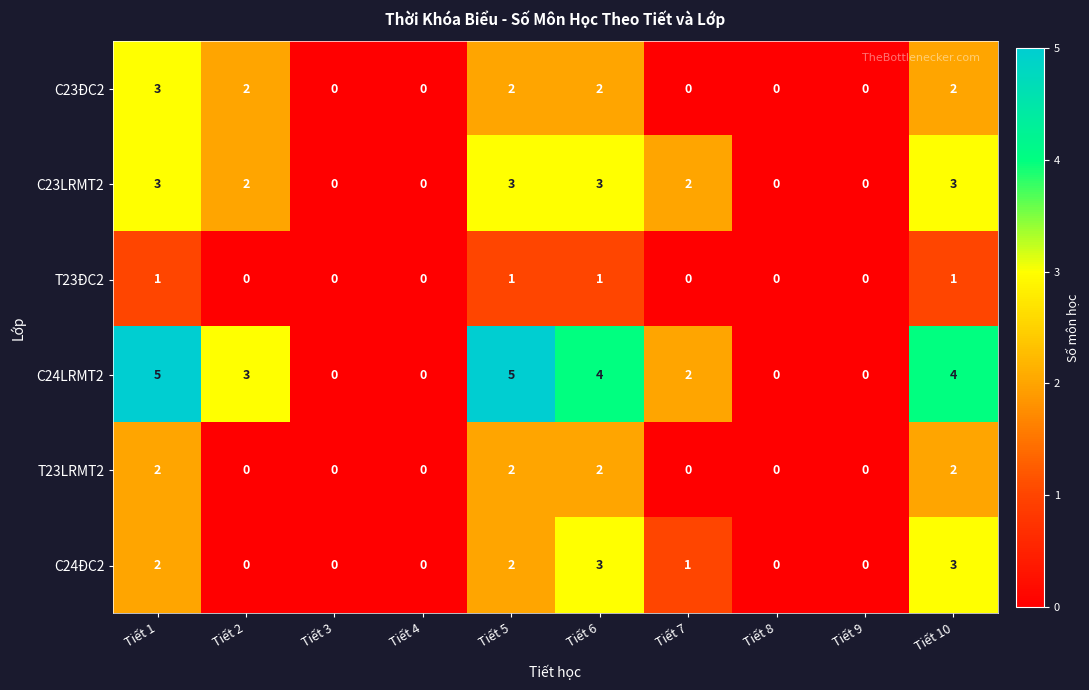

What is the highest value of the C23LRMT2 series?

3